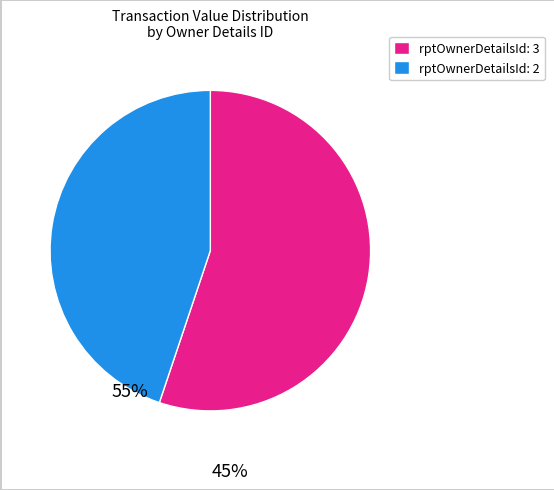

Count the number of slices in the pie.

2